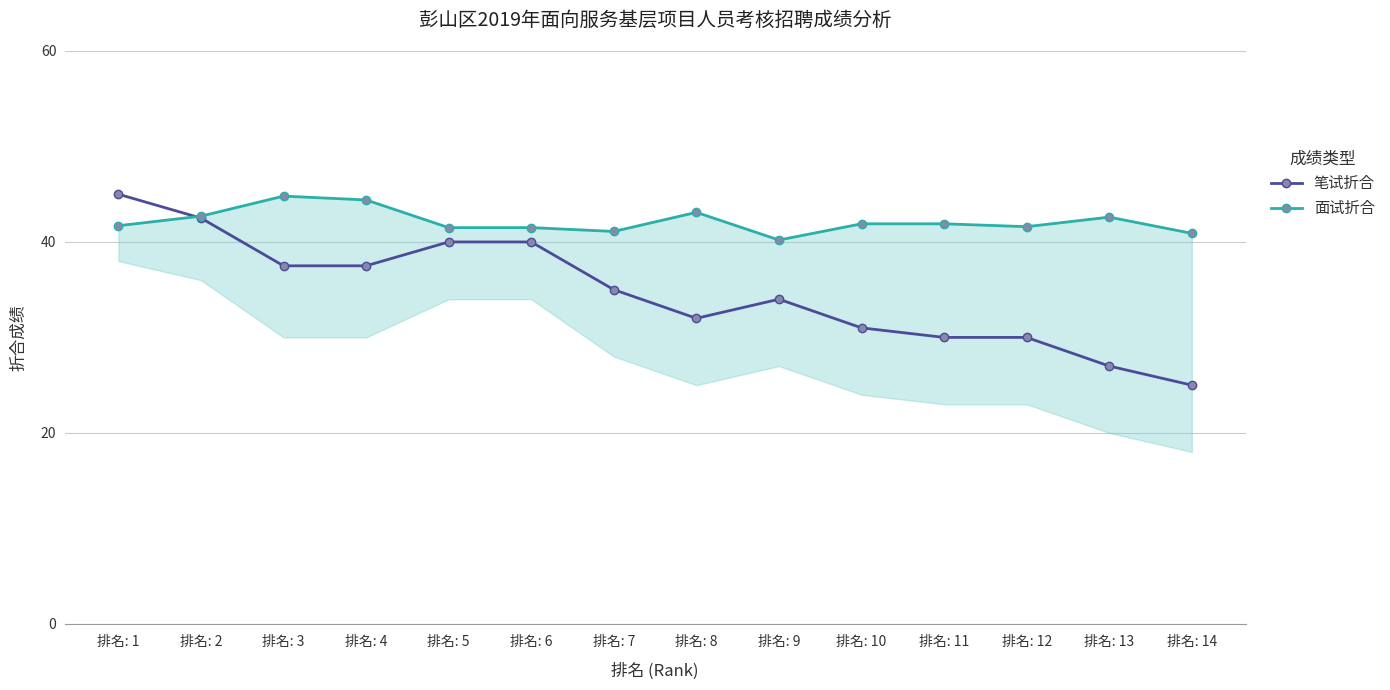

Reading left to right, what are all the values shown in this chart?

笔试折合: 排名: 1=45.0	排名: 2=42.5	排名: 3=37.5	排名: 4=37.5	排名: 5=40.0	排名: 6=40.0	排名: 7=35.0	排名: 8=32.0	排名: 9=34.0	排名: 10=31.0	排名: 11=30.0	排名: 12=30.0	排名: 13=27.0	排名: 14=25.0
面试折合: 排名: 1=41.7	排名: 2=42.7	排名: 3=44.8	排名: 4=44.4	排名: 5=41.5	排名: 6=41.5	排名: 7=41.1	排名: 8=43.1	排名: 9=40.2	排名: 10=41.9	排名: 11=41.9	排名: 12=41.6	排名: 13=42.6	排名: 14=40.9